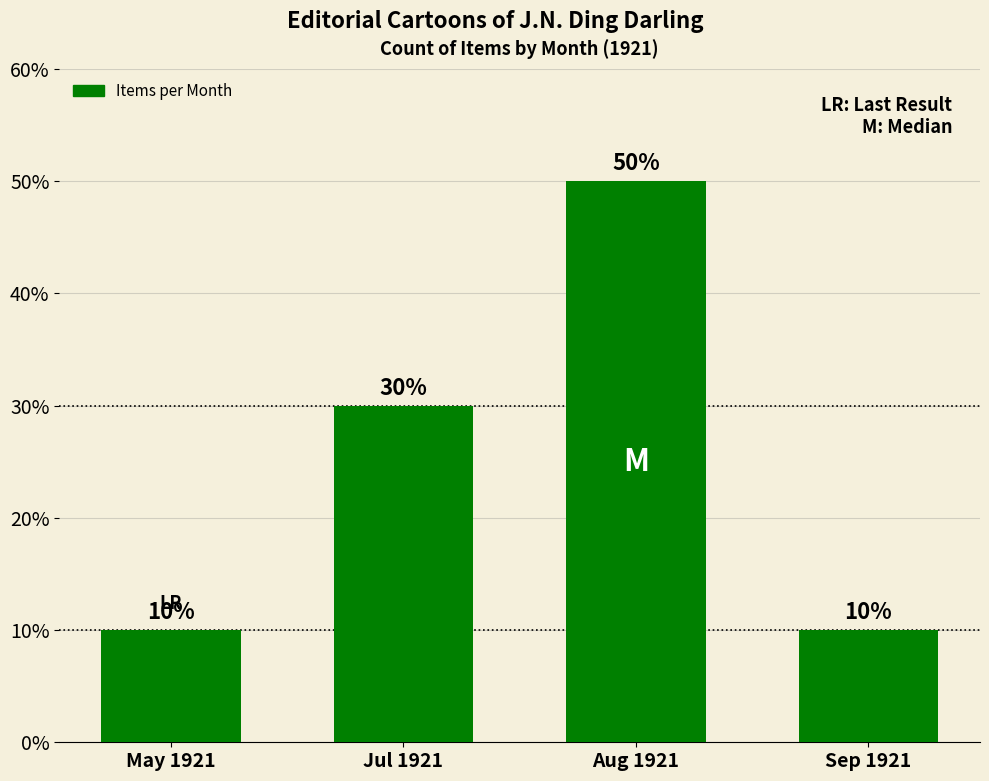

Are the bars horizontal?

No